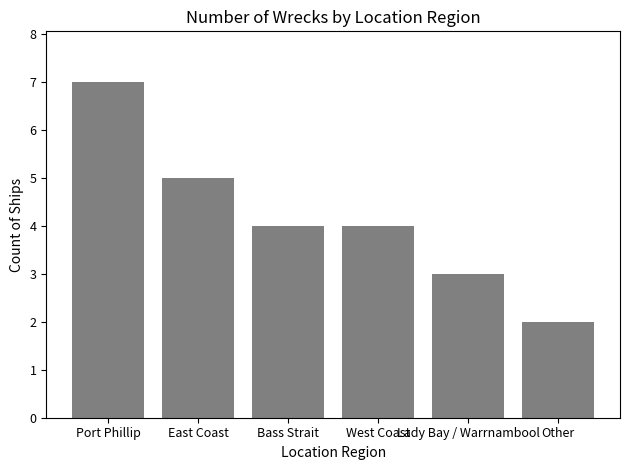

Count the values in the range 3 to 5.

4